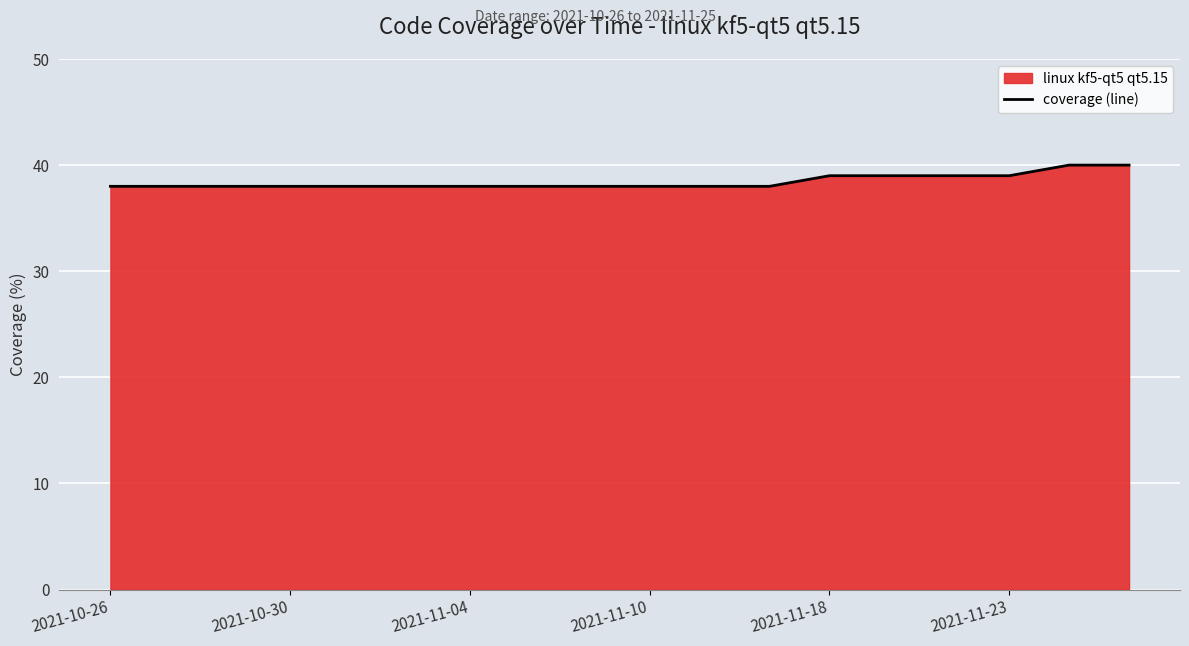

What is the maximum value shown in the chart?

40